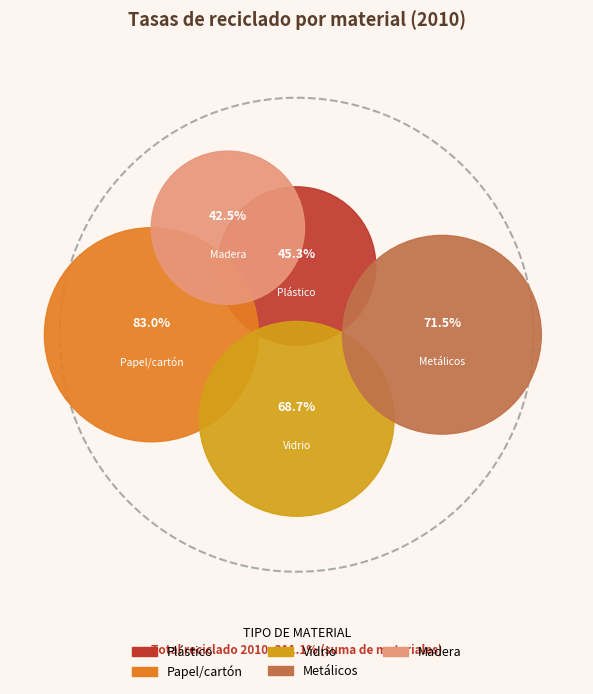

How much of the chart is everything except Vidrio?

77.9%